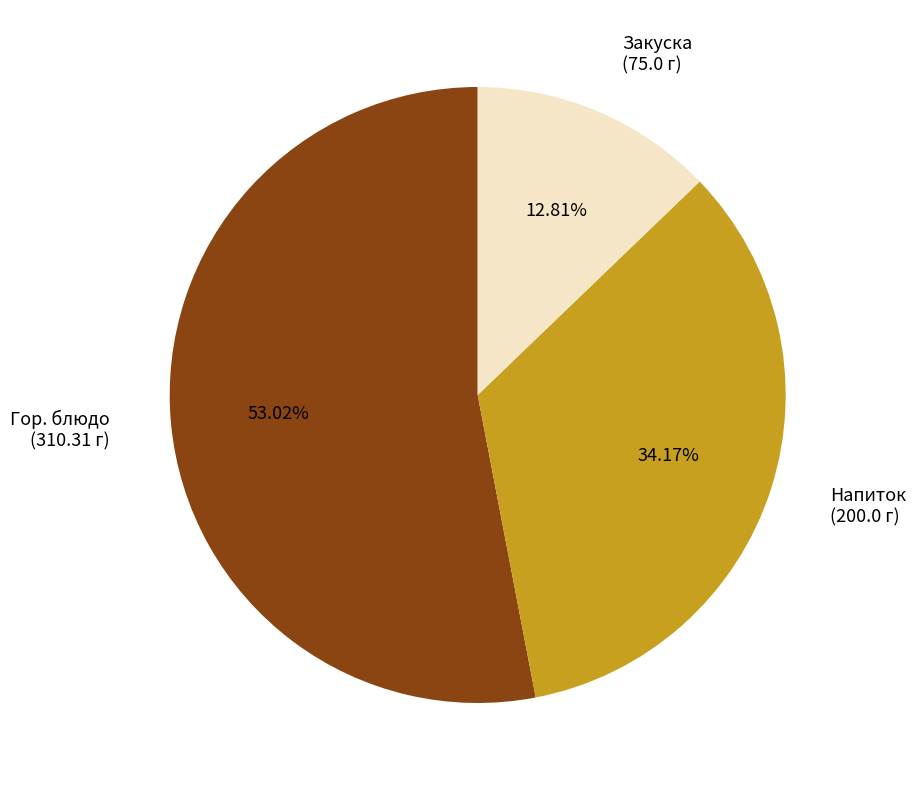

Does Гор. блюдо (310.31 г) account for over 50% of the chart?

Yes